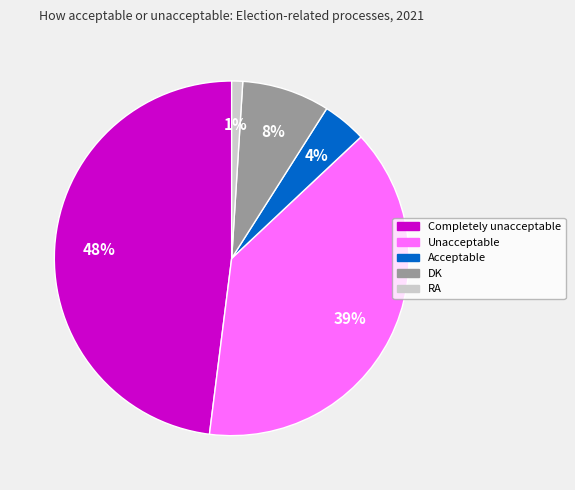

Is there any slice that represents more than half of the pie?

No